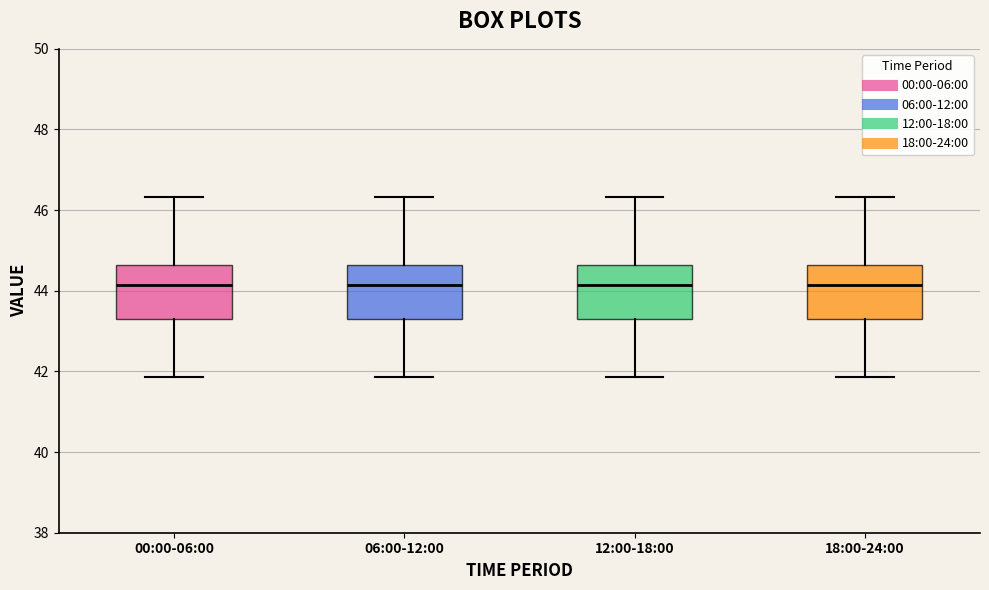

Reading left to right, transcribe this box plot: for each box, give where its median line is, the range the box spans, and where its two whiskers end, as read against the y-axis. The values are not printed on the chart, so give them approximately, as read against the axis.

00:00-06:00: median 44.2, box 43.4 to 44.6, whiskers 41.8 to 46.4
06:00-12:00: median 44.2, box 43.4 to 44.6, whiskers 41.8 to 46.4
12:00-18:00: median 44.2, box 43.4 to 44.6, whiskers 41.8 to 46.4
18:00-24:00: median 44.2, box 43.4 to 44.6, whiskers 41.8 to 46.4